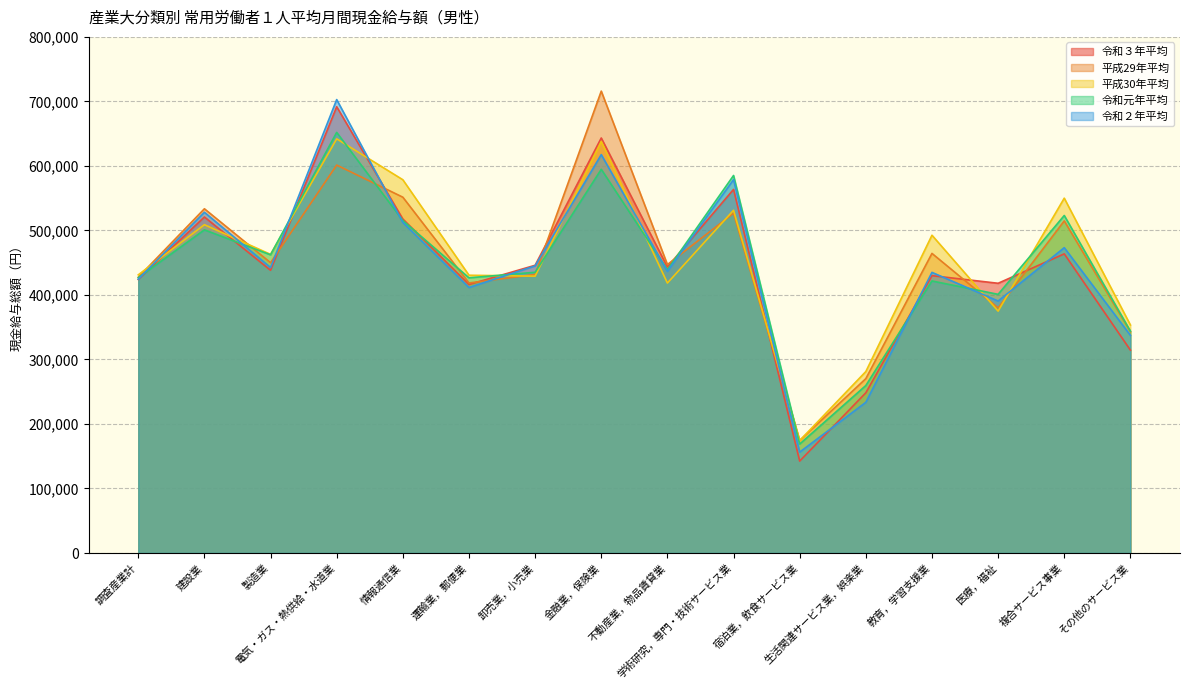

At which label does 平成30年平均 first exceed 462905?

建設業